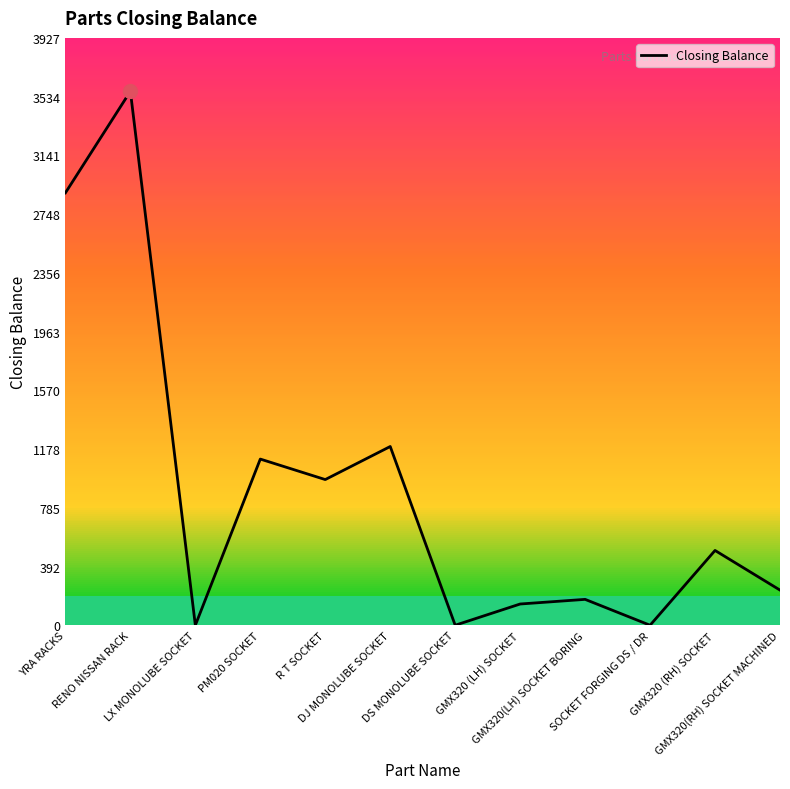

The value at GMX320 (RH) SOCKET is 500. True or false?

True